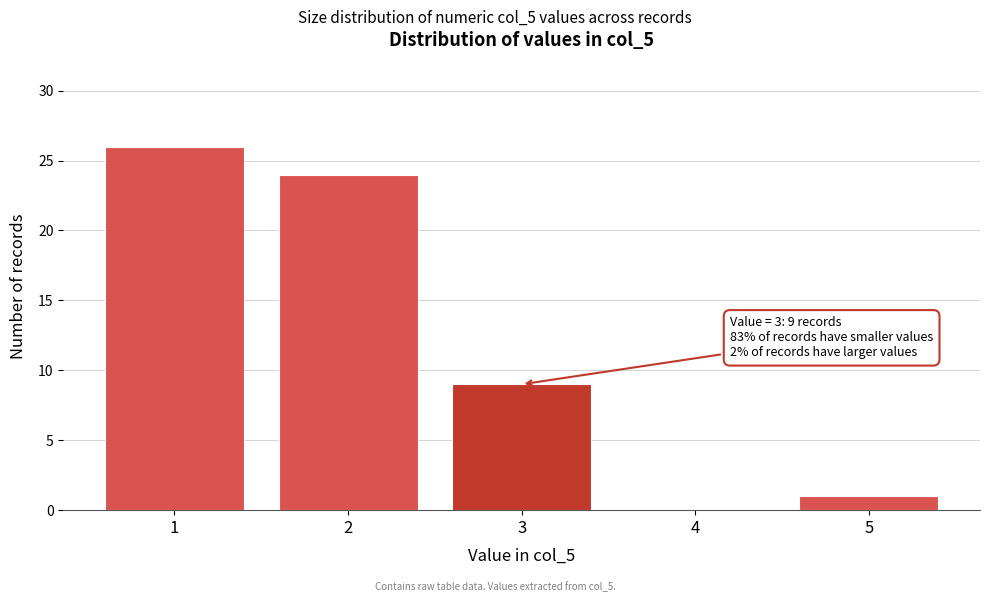

Which range on the x-axis has the tallest bar?

0.5 to 1.5